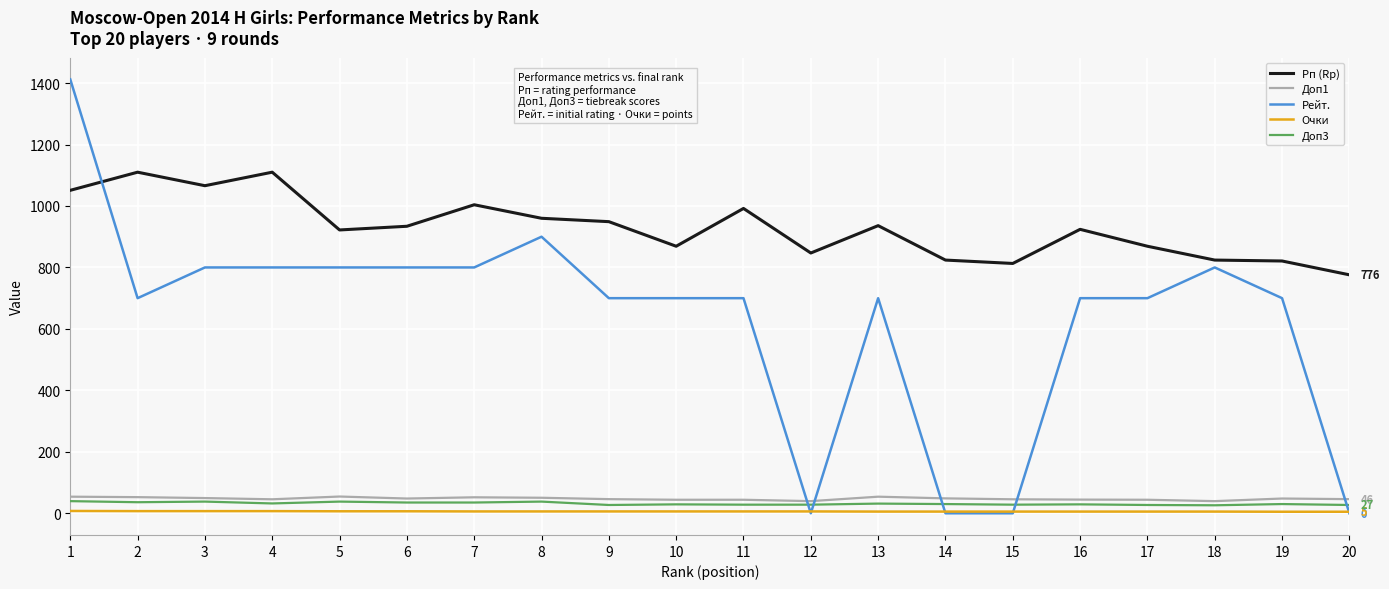

At which category is the sum across all series the highest?

1